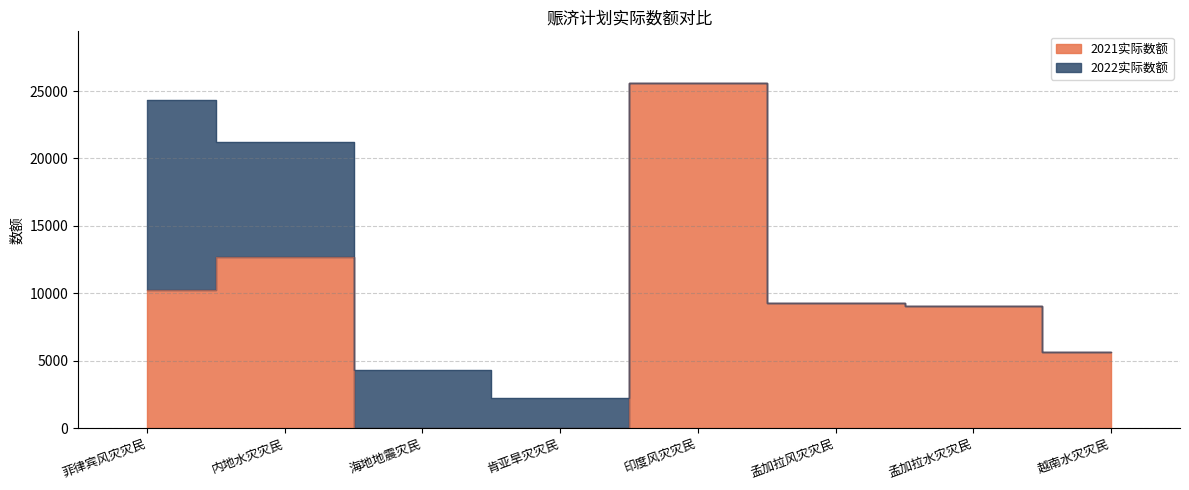

How many data points are less than 9274?

4